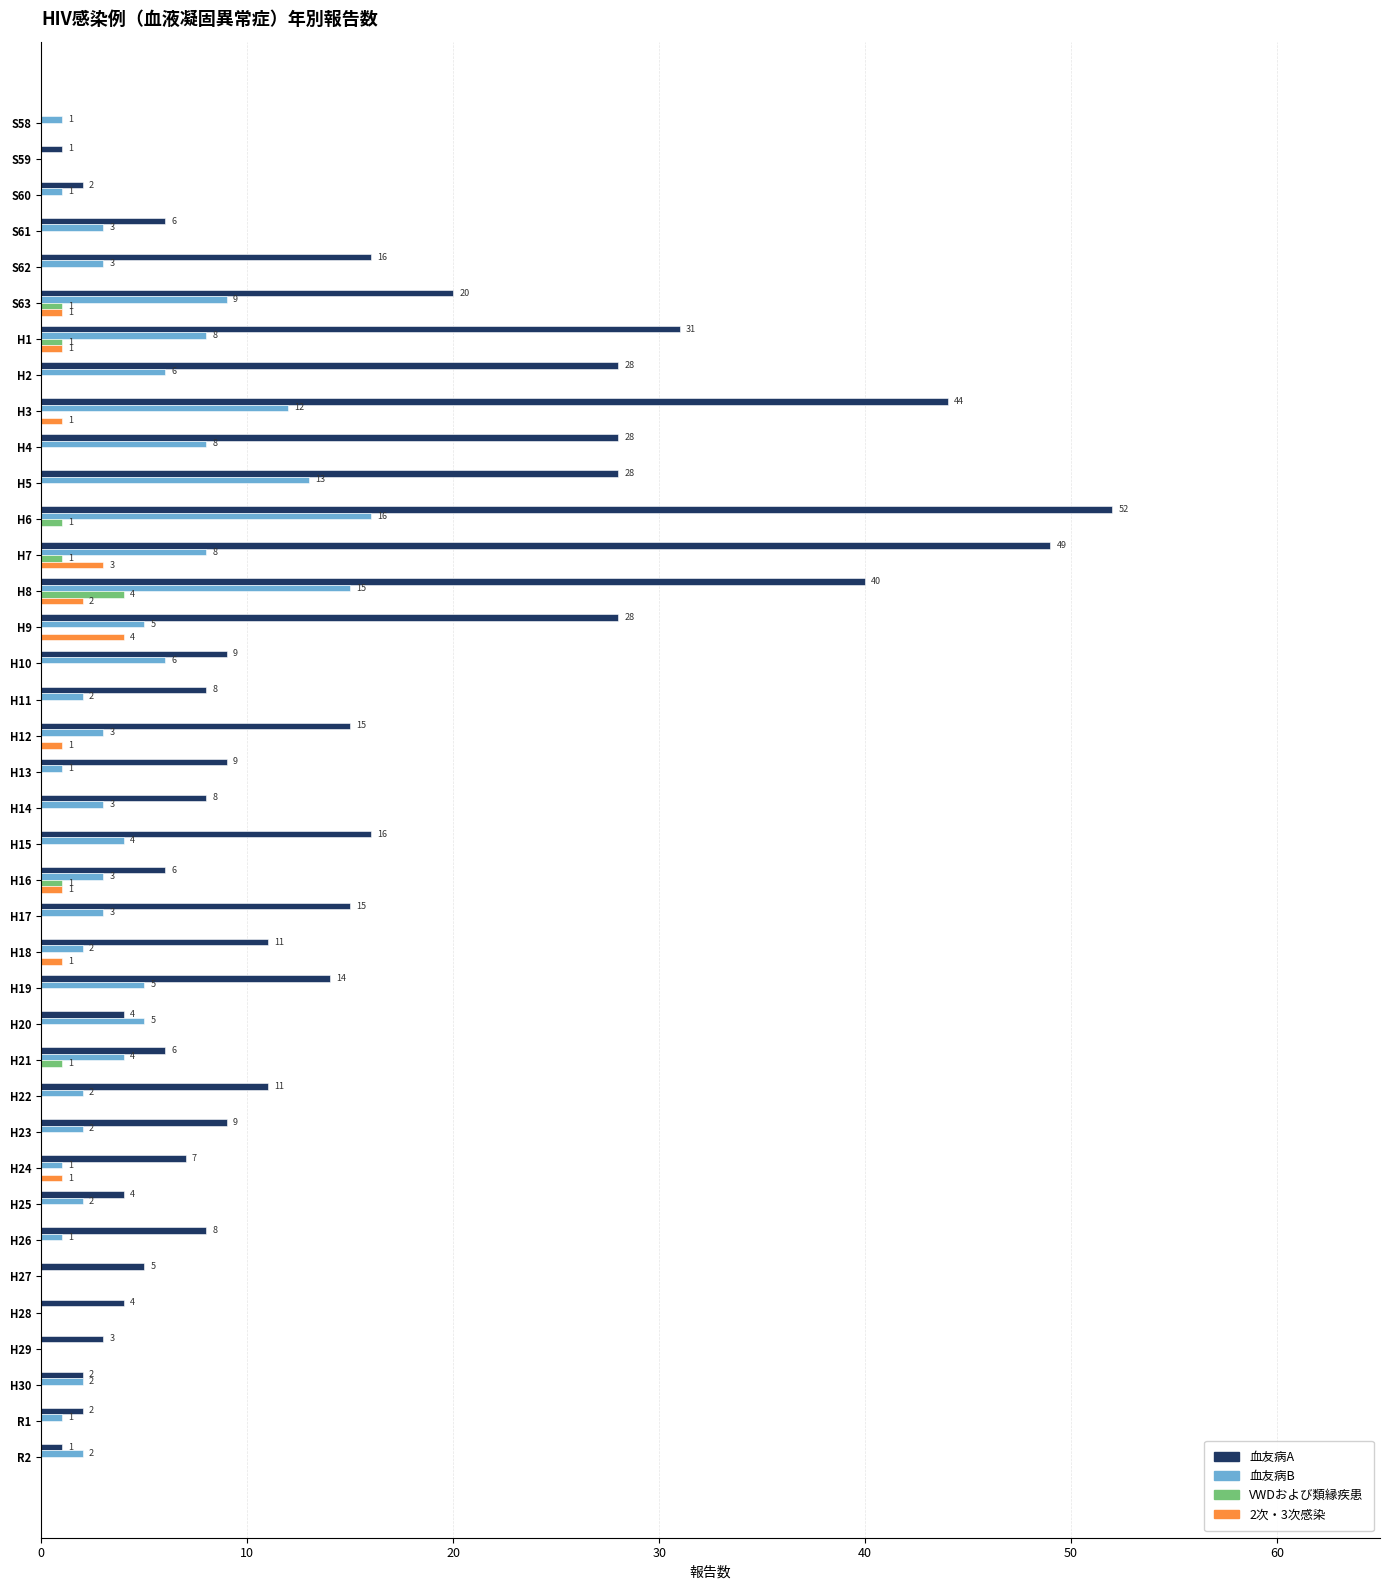

How many values in VWDおよび類縁疾患 are above zero?

7